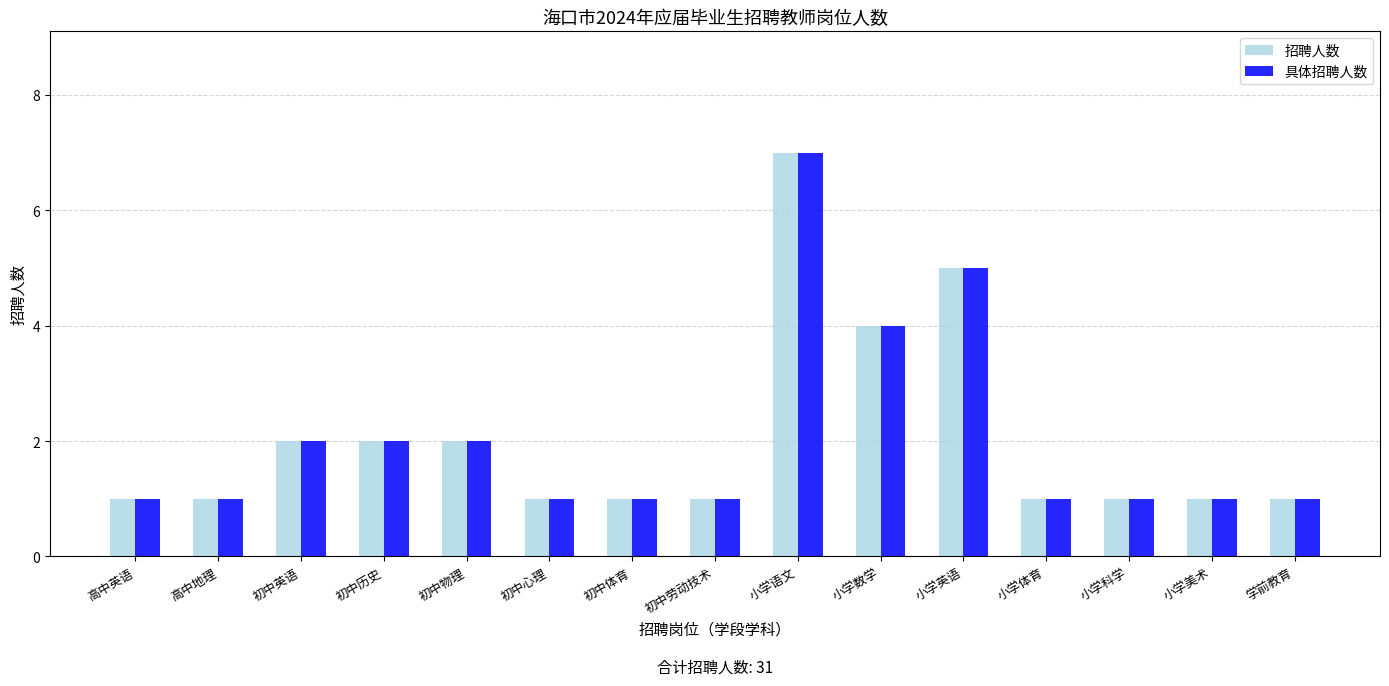

What is the difference between the second highest and second lowest values in the 具体招聘人数 series?

4